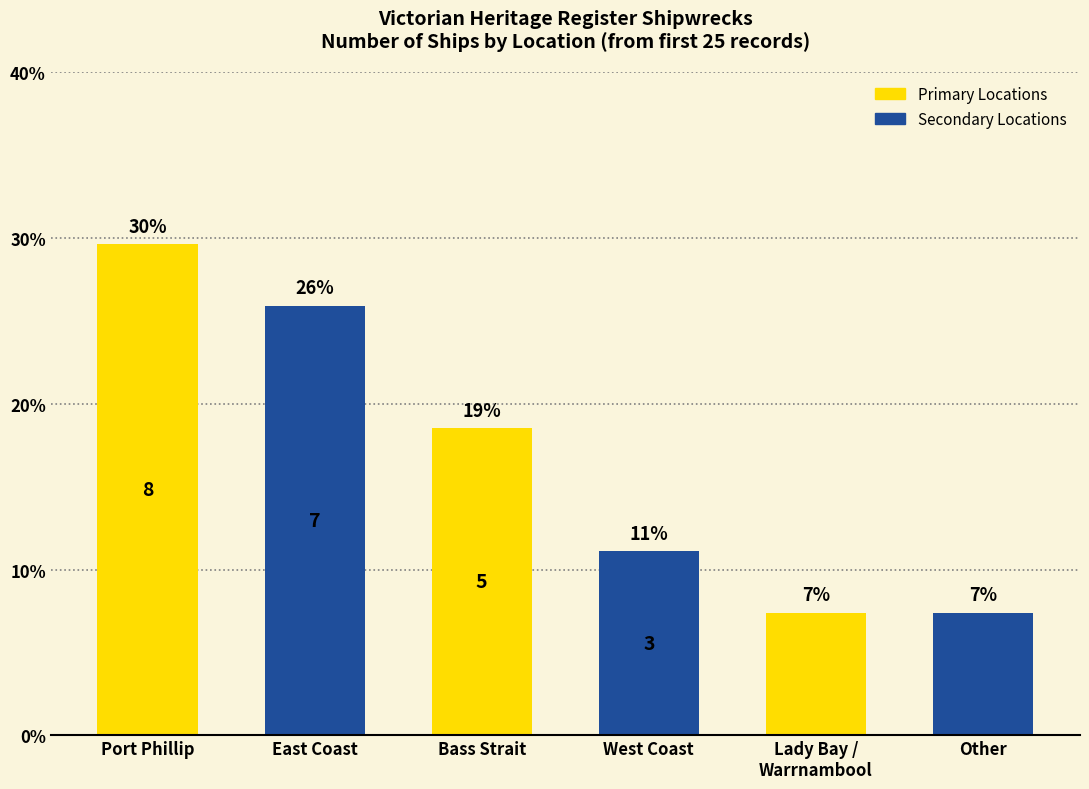

How many bars are there in total?

6